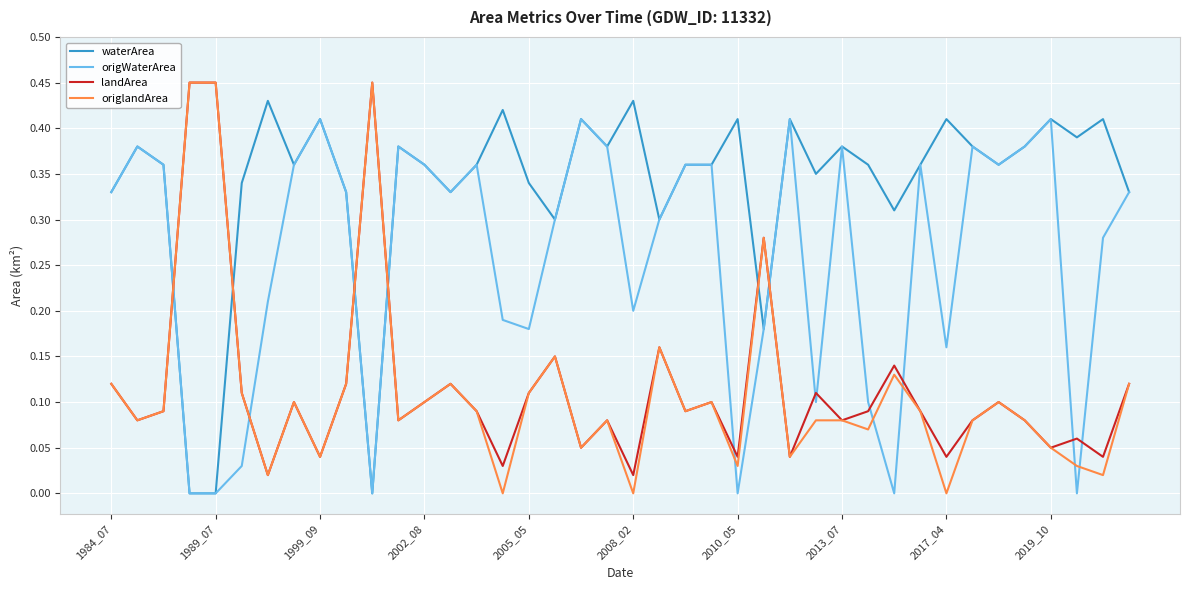

Which series has the largest total across all categories?

waterArea